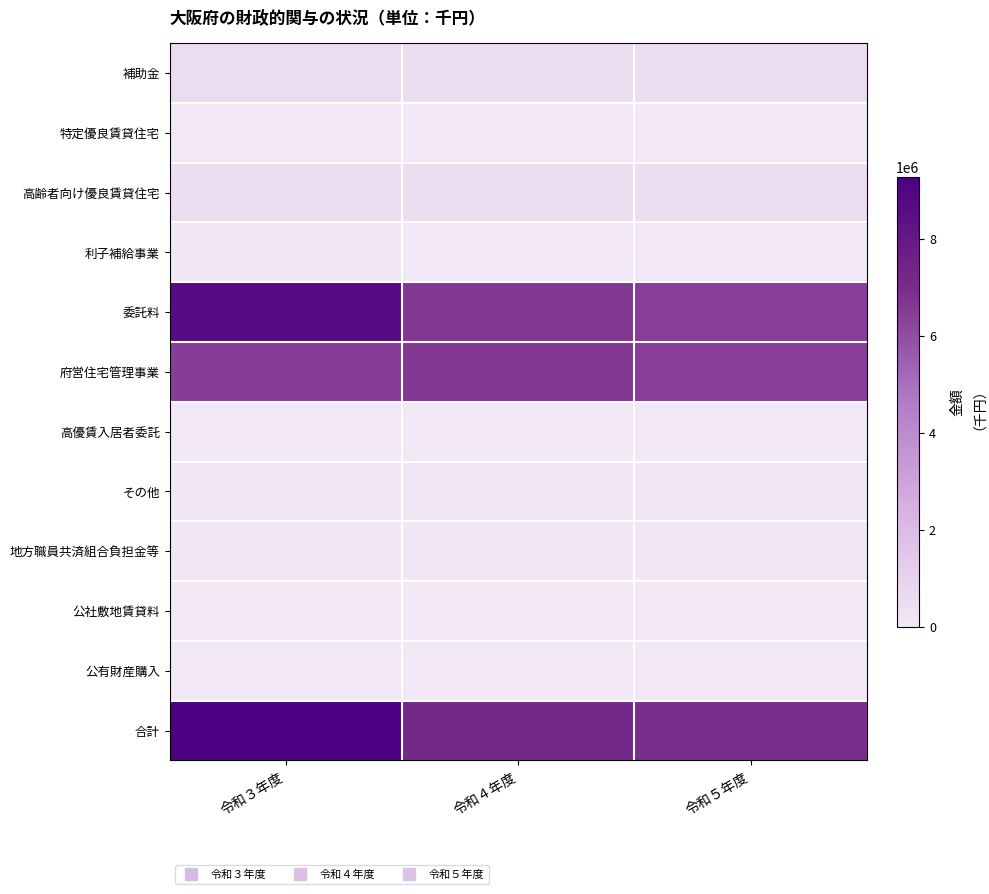

At which category is the sum across all series the highest?

令和３年度